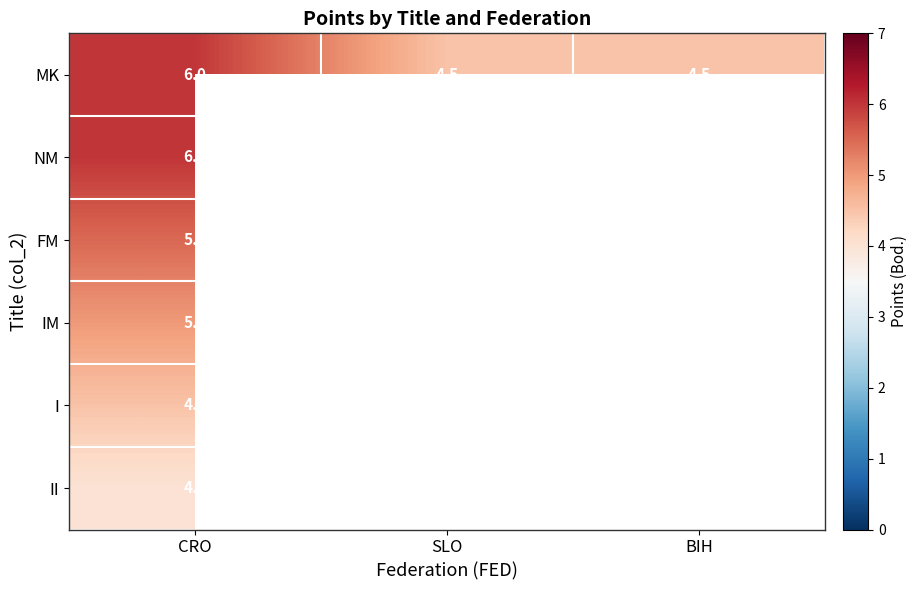

Is it true that MK equals 6.0 at CRO?

True